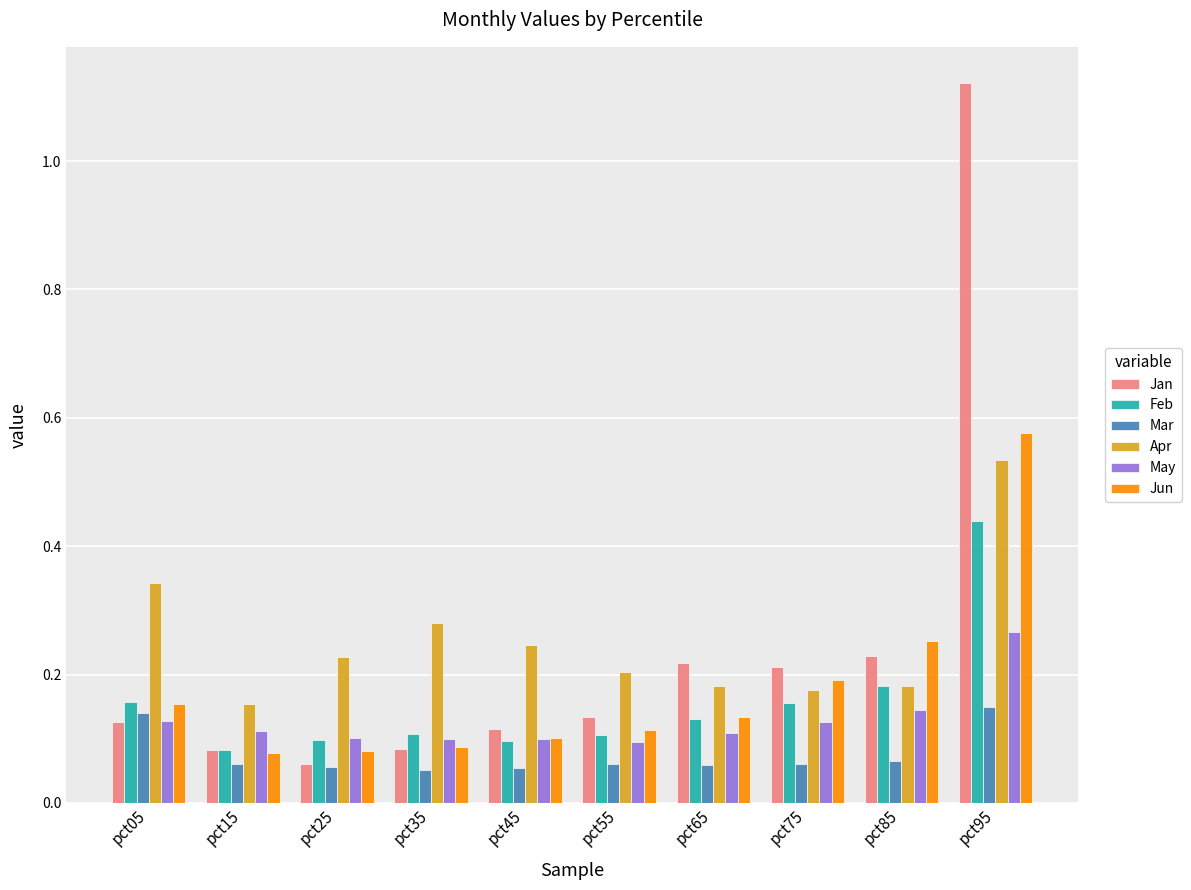

Which category has the highest value across all series?

pct95